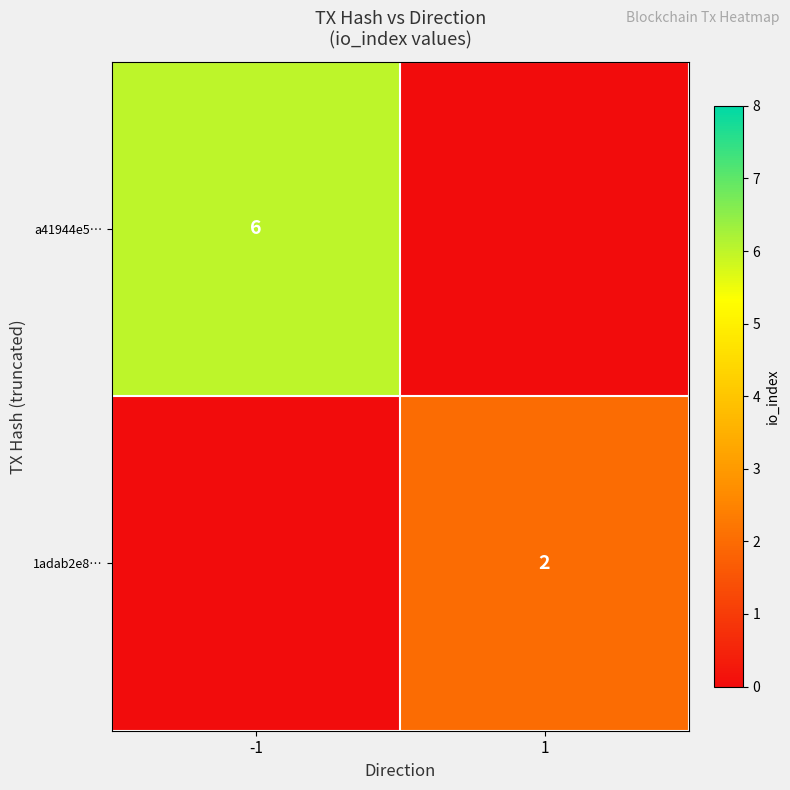

What is the total value across all series at -1?

6